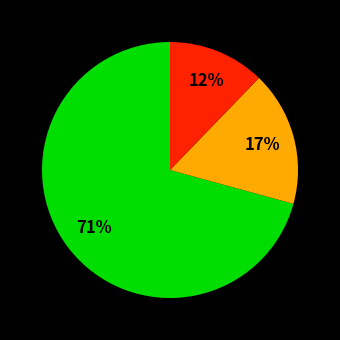

How many slices are in this pie chart?

3